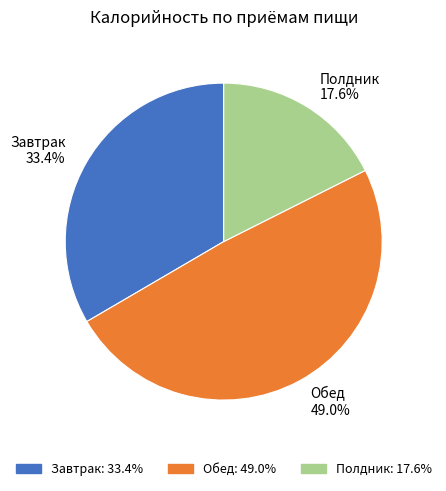

To the nearest percent, what is the difference between the largest and smallest slice percentages?

31%